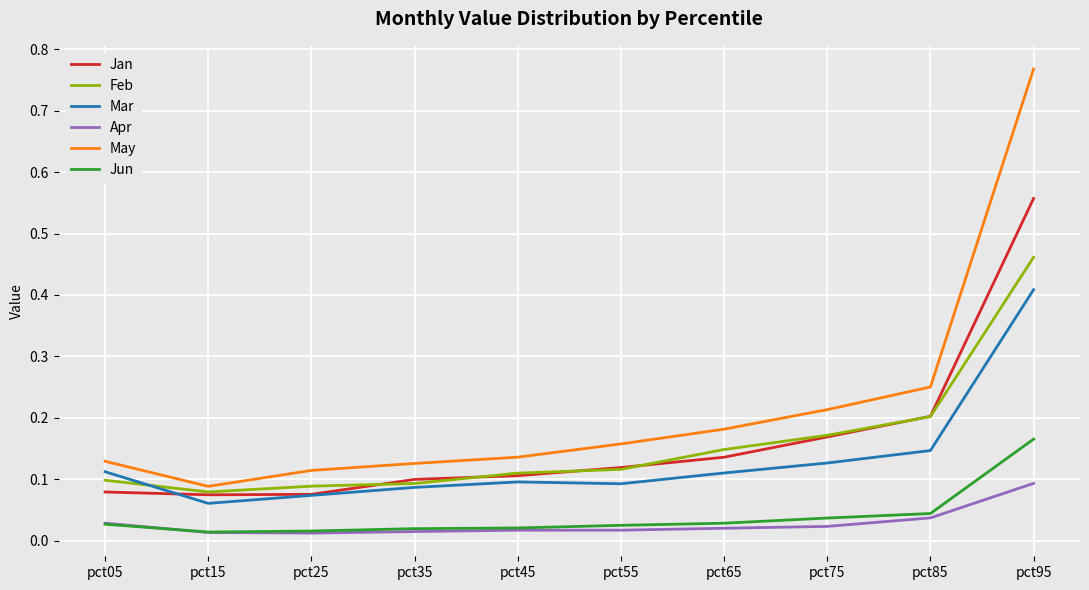

True or false: Jun and Jan intersect in this chart.

False